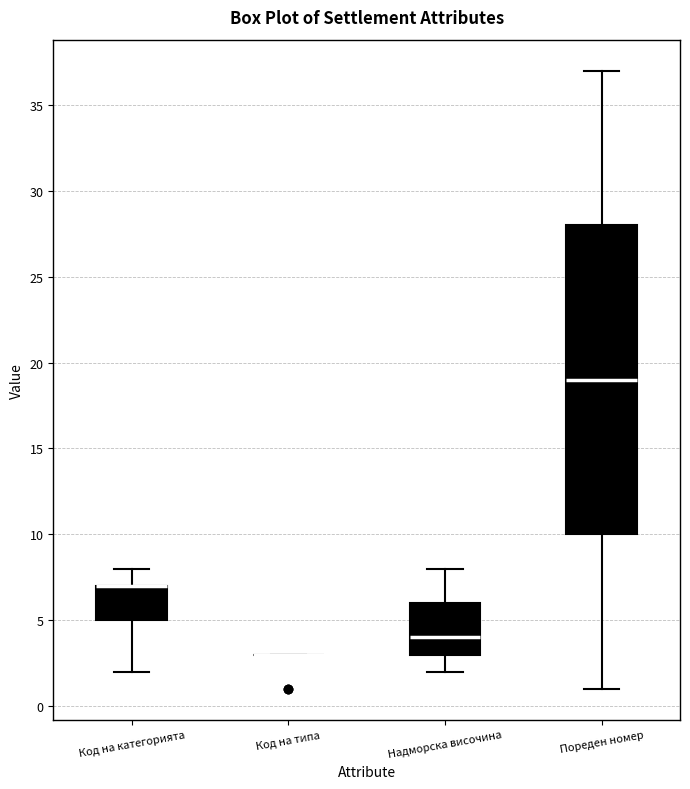

Where is the upper edge of the box for Пореден номер on the y-axis? The values are not printed on the chart, so give them approximately, as read against the axis.

28